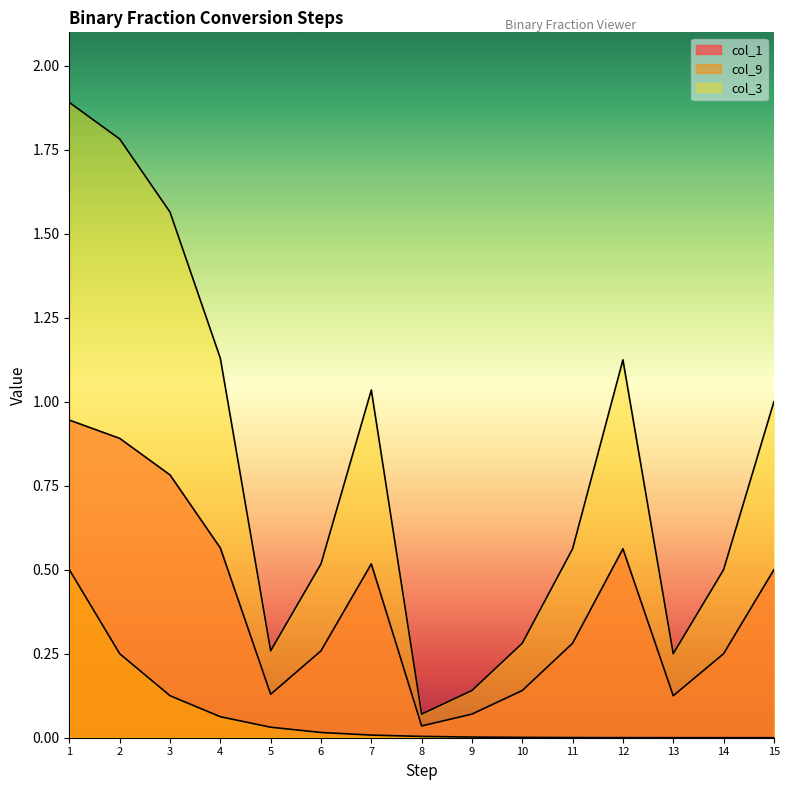

What are all the series names shown in the legend?

col_1, col_9, col_3